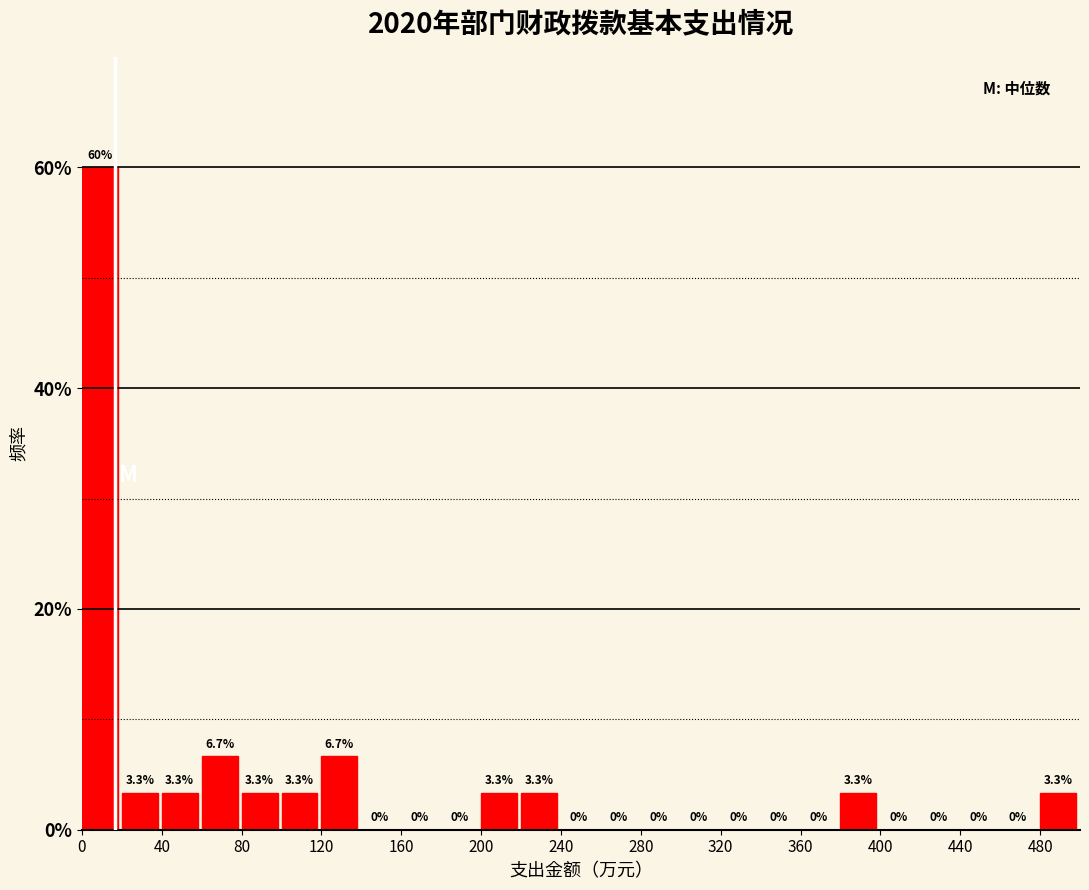

What is the height of the bar covering 200 to 220 on the x-axis?

3.3